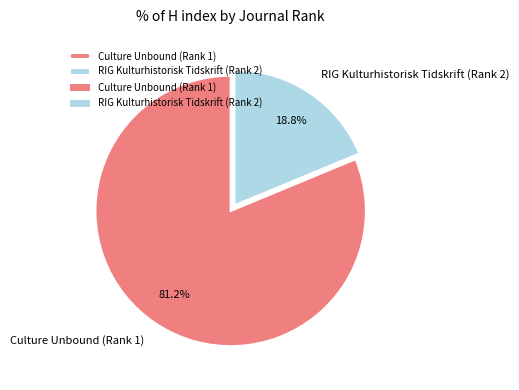

Between RIG Kulturhistorisk Tidskrift (Rank 2) and Culture Unbound (Rank 1), which is larger?

Culture Unbound (Rank 1)